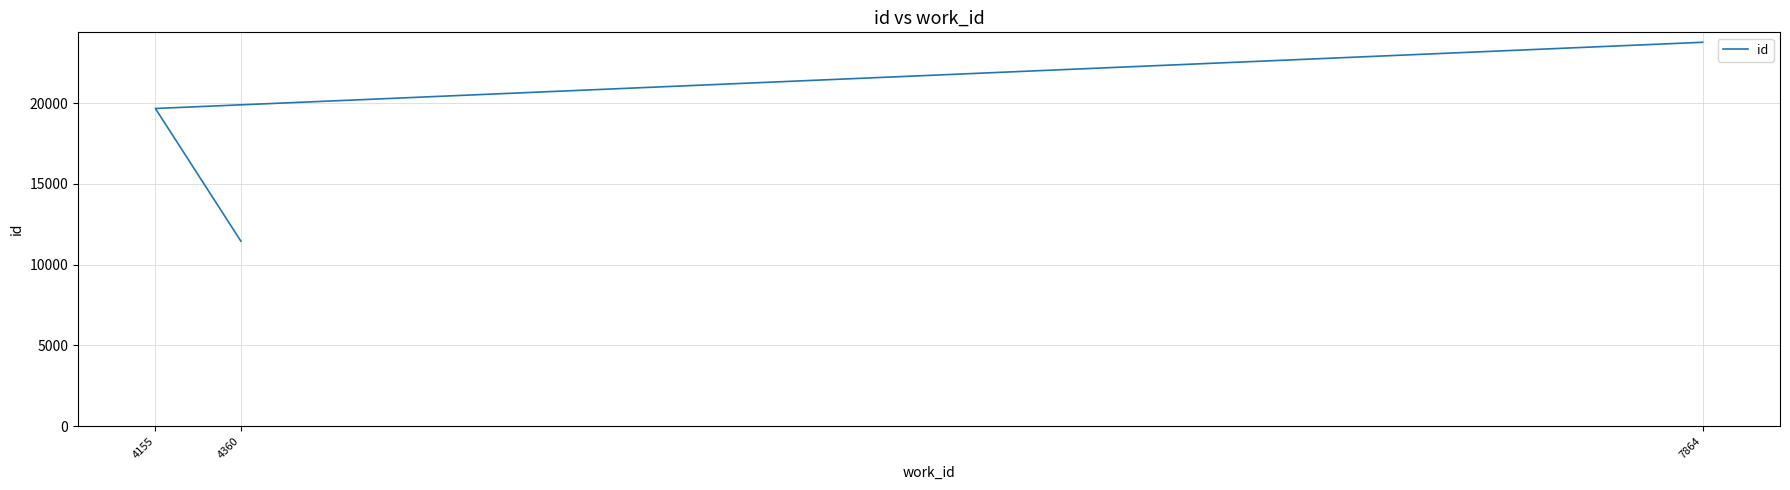

What is the label of the 3rd point from the left?

7864